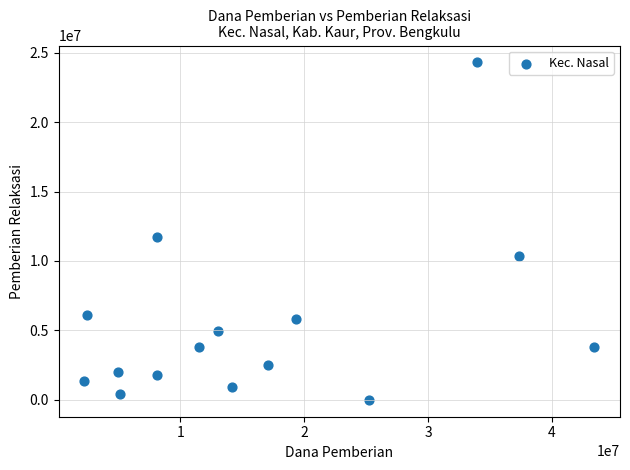

What Y value in the scatter plot is closest to 12150000?

11700000